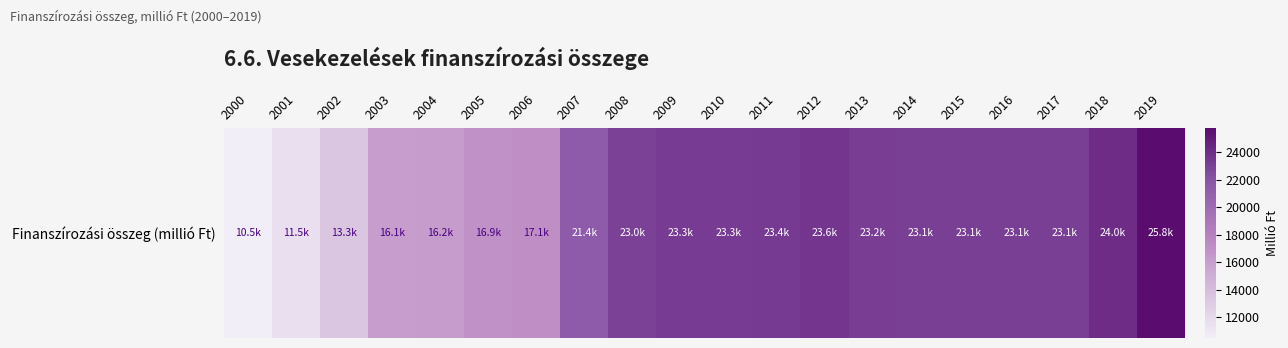

How many data points are less than 23115?

10